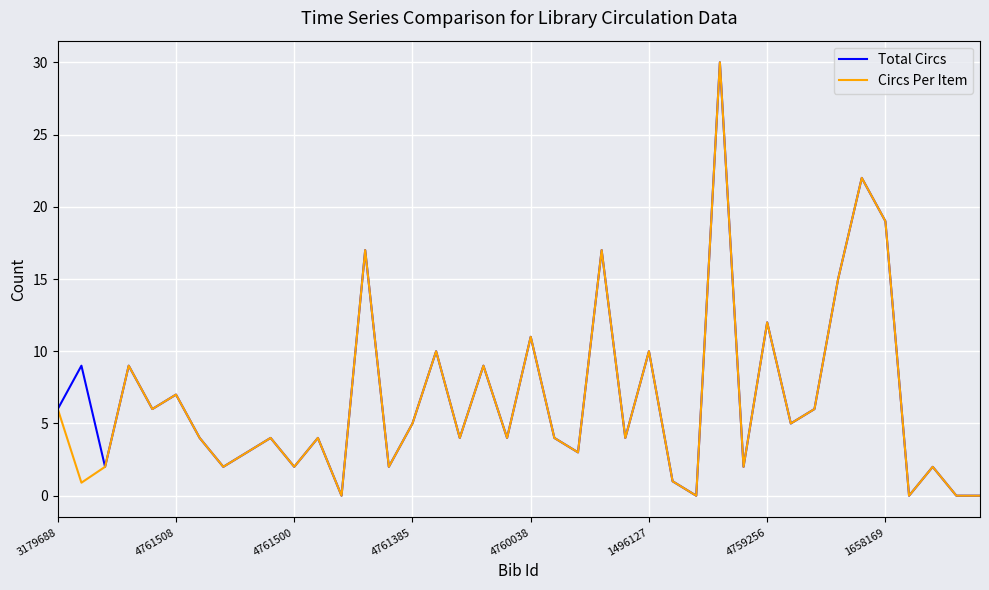

What is the maximum value shown in the chart?

30.0